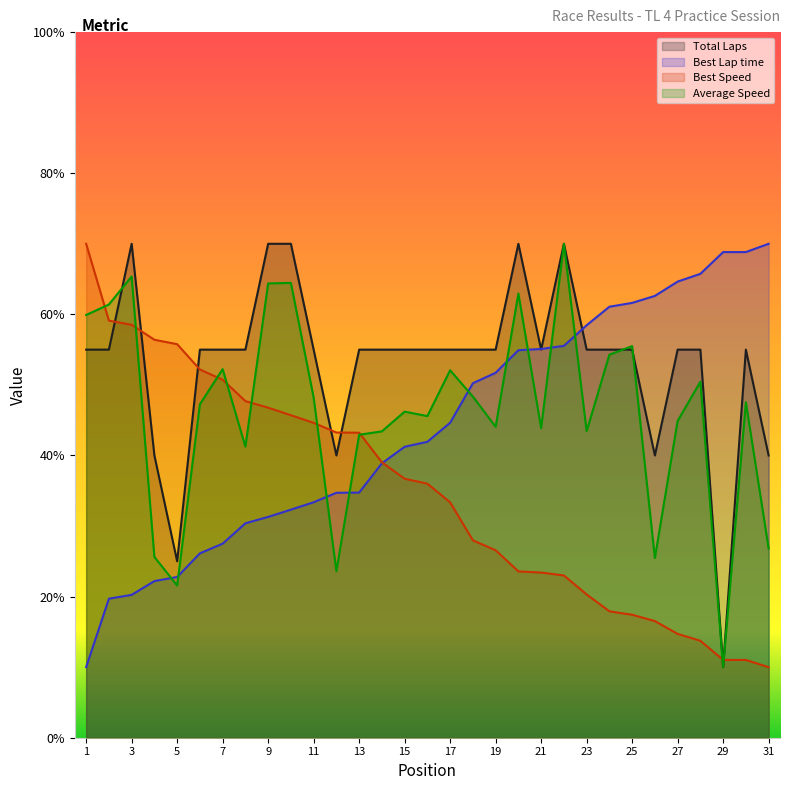

How many times do Average Speed and Best Lap time cross each other?

9